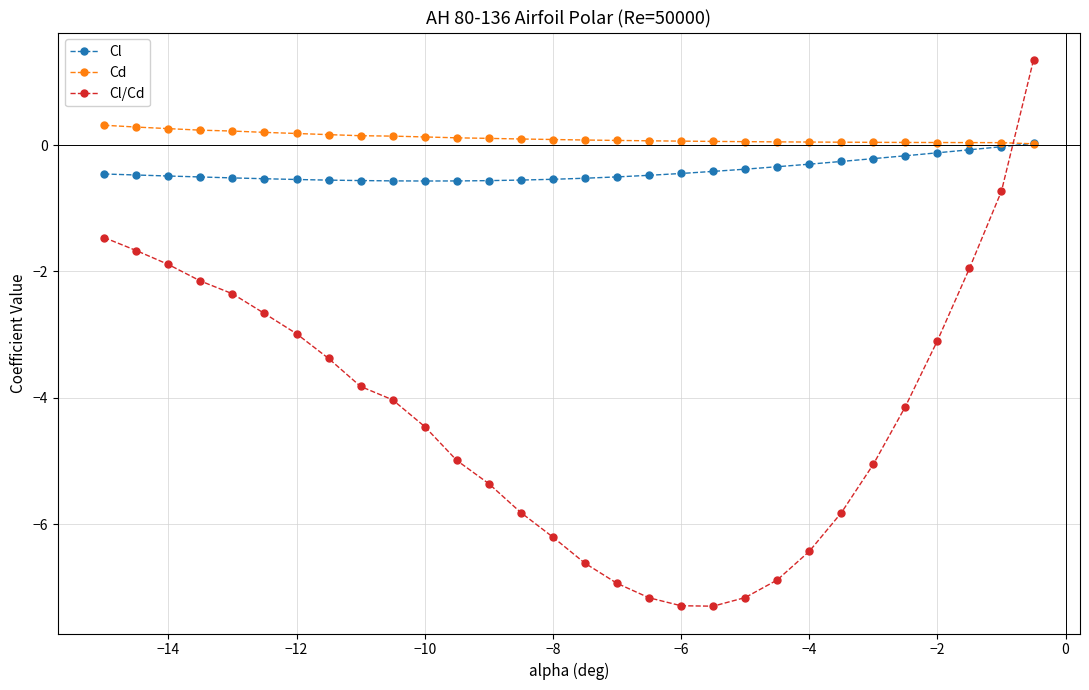

What is the minimum value for Cl?

-0.6